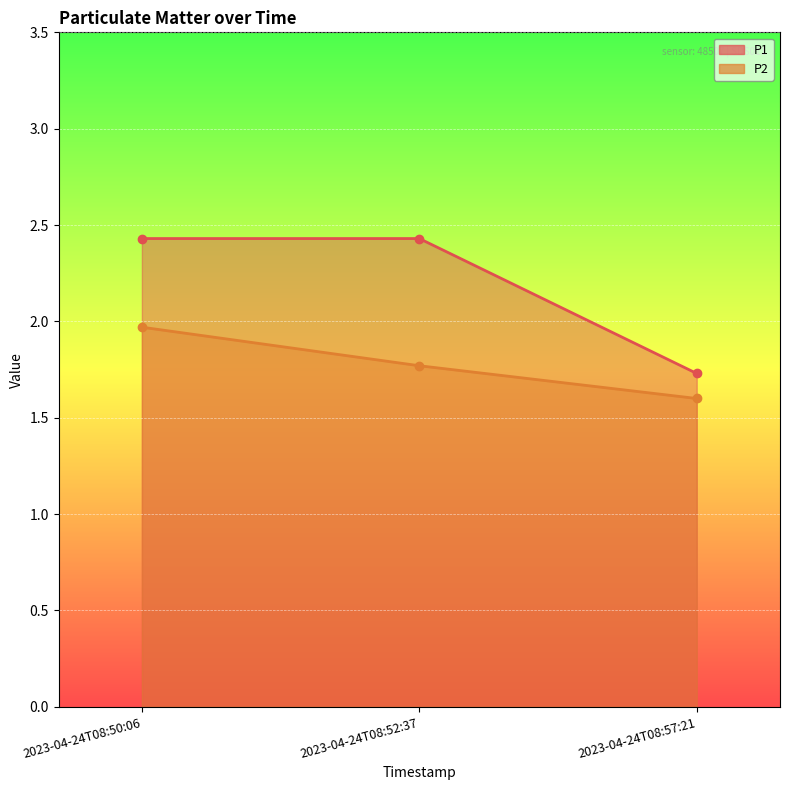

What are all the series names shown in the legend?

P1, P2